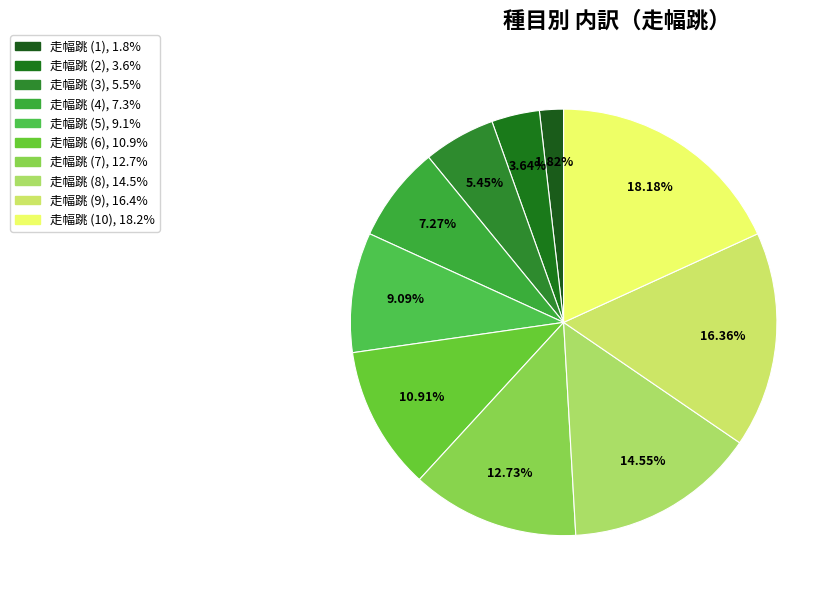

Which has a higher value, 走幅跳 (3) or 走幅跳 (7)?

走幅跳 (7)